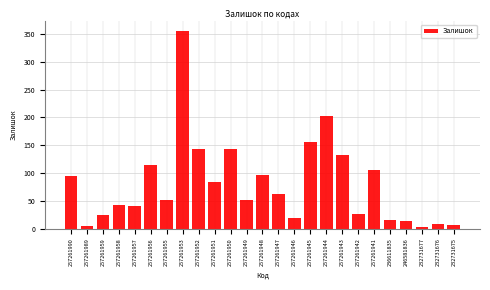

Is it true that the value at 257261956 is 114?

True